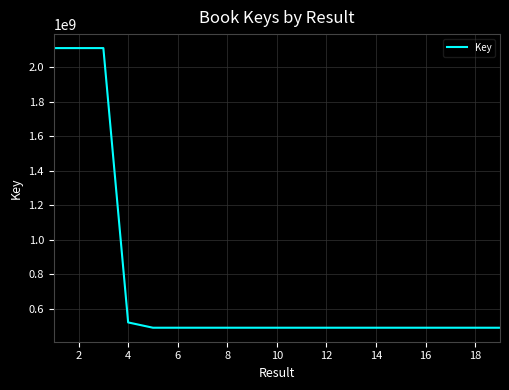

What is the smallest value displayed?

488327729